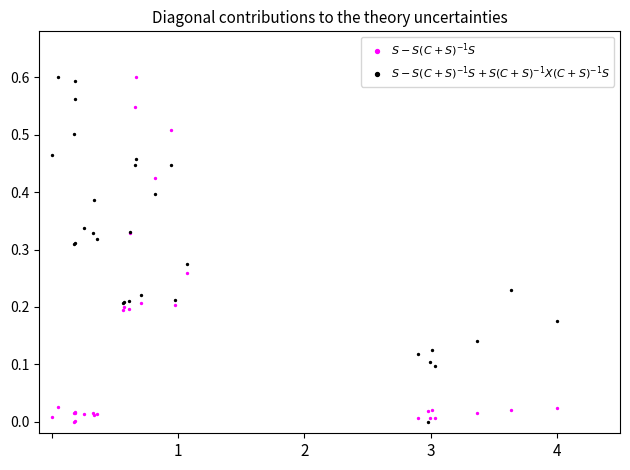

What are all the series names shown in the legend?

$S - S(C+S)^{-1}S$, $S - S(C+S)^{-1}S + S(C+S)^{-1}X(C+S)^{-1}S$